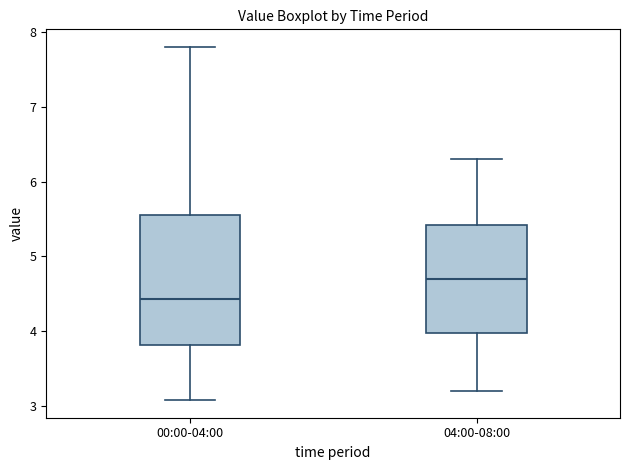

Reading left to right, transcribe this box plot: for each box, give where its median line is, the range the box spans, and where its two whiskers end, as read against the y-axis. The values are not printed on the chart, so give them approximately, as read against the axis.

00:00-04:00: median 4.4, box 3.8 to 5.6, whiskers 3.1 to 7.8
04:00-08:00: median 4.7, box 4.0 to 5.4, whiskers 3.2 to 6.3